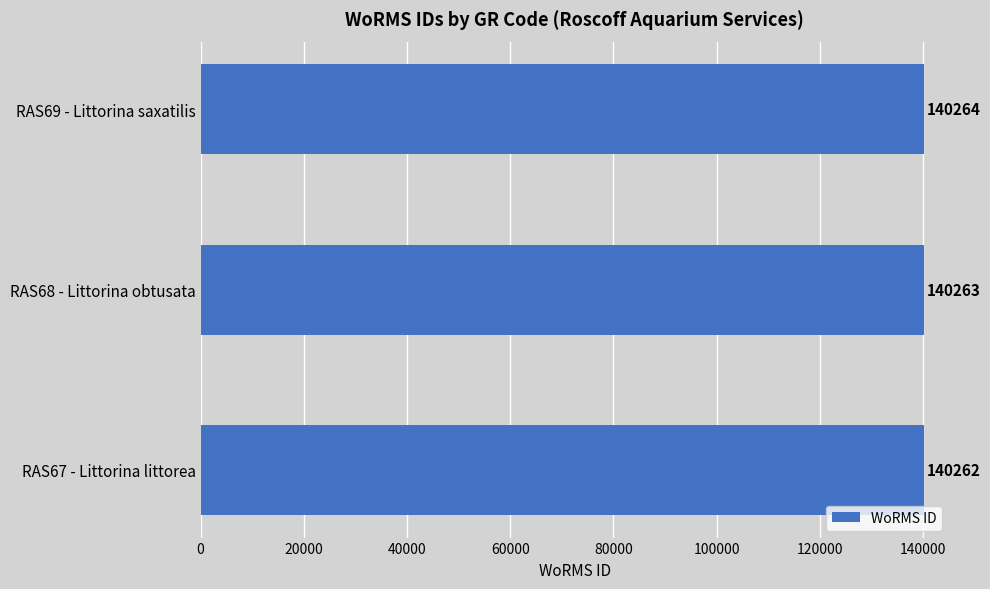

Which category has the lowest value across all series?

RAS67 - Littorina littorea